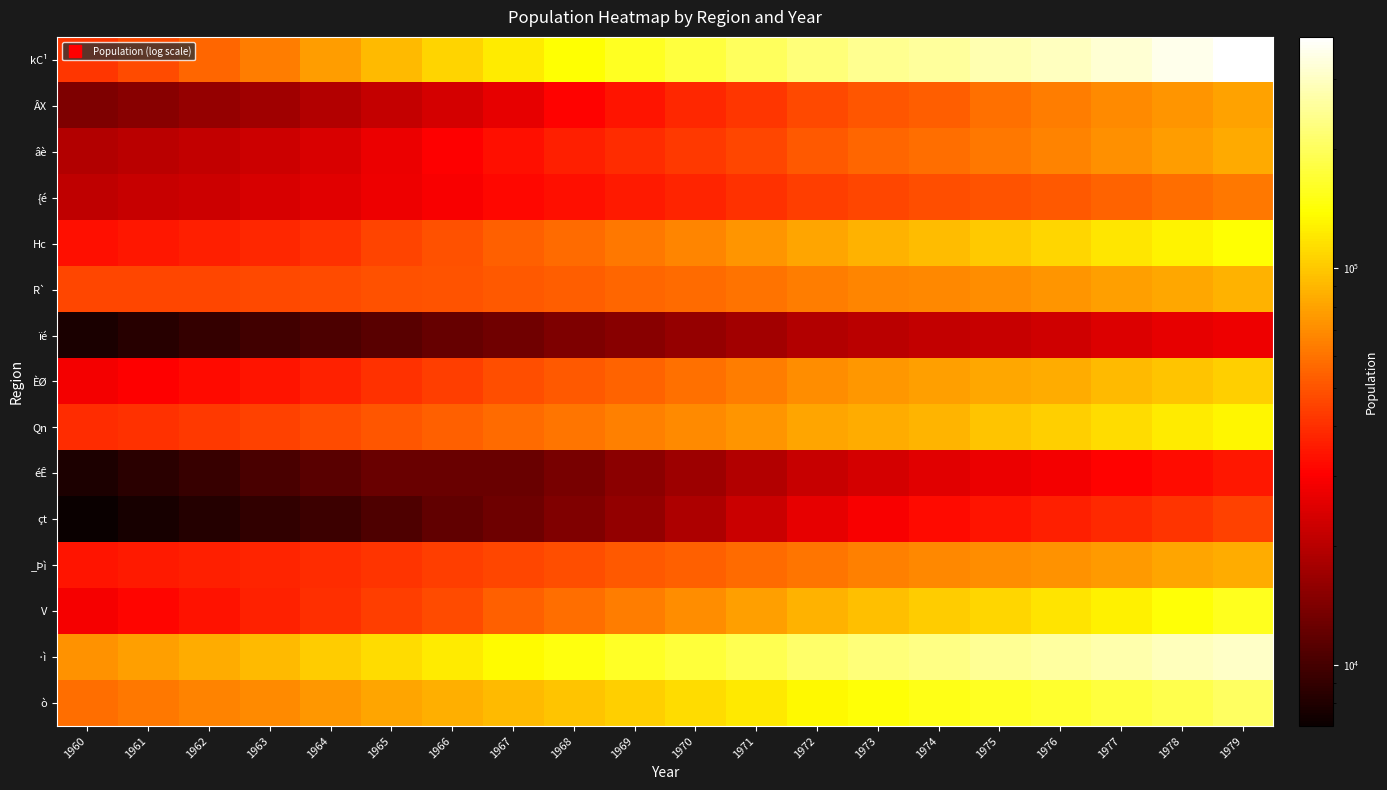

Reading left to right, transcribe all the data shown in this chart.

kC¹: 1960=41740	1961=47541	1962=55238	1963=64151	1964=77554	1965=92115	1966=106884	1967=123596	1968=139340	1969=157265	1970=176661	1971=199146	1972=223330	1973=244294	1974=259193	1975=276982	1976=295026	1977=321859	1978=351180	1979=383090
ÂX: 1960=13978	1961=15035	1962=16075	1963=17309	1964=19234	1965=21349	1966=23586	1967=26432	1968=30607	1969=34204	1970=37945	1971=42123	1972=46882	1973=50718	1974=53375	1975=58884	1976=64092	1977=68831	1978=74131	1979=79680
âè: 1960=19093	1961=20016	1962=21057	1963=22307	1964=24227	1965=26993	1966=30083	1967=33438	1968=36419	1969=39416	1970=42489	1971=46365	1972=51192	1973=55220	1974=58700	1975=62190	1976=65710	1977=71501	1978=77341	1979=83428
{é: 1960=20637	1961=21622	1962=22643	1963=23811	1964=25512	1965=27492	1966=29470	1967=31593	1968=33287	1969=35239	1970=37670	1971=40403	1972=43723	1973=46259	1974=48151	1975=49531	1976=51112	1977=54595	1978=58211	1979=61646
Hc: 1960=33297	1961=34774	1962=36307	1963=38151	1964=40950	1965=45109	1966=49137	1967=53733	1968=57825	1969=62419	1970=67245	1971=73222	1972=81164	1973=87596	1974=92789	1975=100863	1976=108766	1977=118887	1978=128812	1979=140310
R`: 1960=45987	1961=46204	1962=46340	1963=46543	1964=47507	1965=48799	1966=50250	1967=51782	1968=53362	1969=55271	1970=57385	1971=60460	1972=63861	1973=66614	1974=68425	1975=70738	1976=73421	1977=77962	1978=82461	1979=87012
ïé: 1960=7766	1961=8356	1962=9010	1963=9745	1964=10397	1965=11220	1966=12176	1967=13089	1968=14058	1969=15063	1970=16172	1971=17564	1972=19077	1973=20157	1974=21107	1975=21875	1976=22814	1977=24698	1978=26220	1979=27630
ÈØ: 1960=28593	1961=30204	1962=32001	1963=34115	1964=36958	1965=40514	1966=44342	1967=47982	1968=51413	1969=55170	1970=59476	1971=64398	1972=70104	1973=74516	1974=78349	1975=81717	1976=85439	1977=91404	1978=97731	1979=103964
Qn: 1960=39257	1961=40912	1962=42676	1963=44872	1964=47380	1965=50337	1966=53766	1967=57461	1968=60942	1969=64876	1970=68963	1971=73941	1972=80311	1973=84479	1974=89355	1975=97035	1976=104715	1977=112988	1978=122834	1979=132338
éÊ: 1960=7859	1961=8528	1962=9267	1963=10252	1964=11214	1965=12384	1966=12343	1967=12360	1968=13737	1969=15273	1970=16992	1971=19173	1972=21846	1973=23728	1974=25381	1975=26988	1976=28246	1977=30536	1978=32938	1979=34938
çt: 1960=7017	1961=7621	1962=8257	1963=8937	1964=9564	1965=10630	1966=11854	1967=12732	1968=14253	1969=15929	1970=18644	1971=22011	1972=26302	1973=29229	1974=31954	1975=34349	1976=36475	1977=38724	1978=41656	1979=44759
_Þì: 1960=34107	1961=35195	1962=36384	1963=37878	1964=39403	1965=41352	1966=43761	1967=46089	1968=48521	1969=51278	1970=54286	1971=57623	1972=61272	1973=64586	1974=67773	1975=70367	1976=72630	1977=76412	1978=80671	1979=85052
V: 1960=28824	1961=31034	1962=33756	1963=36969	1964=40156	1965=43755	1966=47755	1967=53604	1968=58051	1969=63919	1970=70320	1971=77871	1972=87298	1973=95263	1974=102958	1975=109435	1976=117432	1977=127053	1978=141366	1979=154869
·ì: 1960=72754	1961=78922	1962=85257	1963=92270	1964=102066	1965=112996	1966=124064	1967=135452	1968=147292	1969=159785	1970=173848	1971=190208	1972=210020	1973=224505	1974=235259	1975=247985	1976=259900	1977=274622	1978=290935	1979=307412
ò: 1960=58242	1961=61951	1962=65548	1963=69566	1964=74955	1965=80598	1966=85922	1967=91547	1968=97579	1969=104499	1970=112054	1971=121116	1972=133208	1973=142848	1974=150496	1975=157452	1976=165091	1977=175842	1978=189257	1979=201963